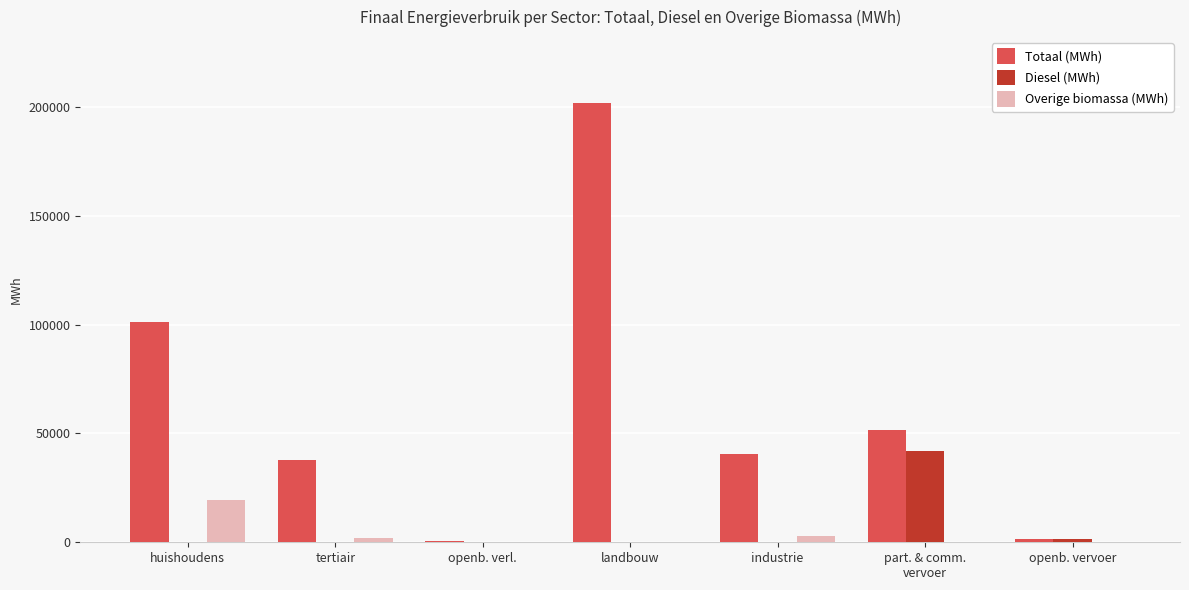

Is the value of Overige biomassa (MWh) at landbouw greater than the value of Totaal (MWh) at huishoudens?

No